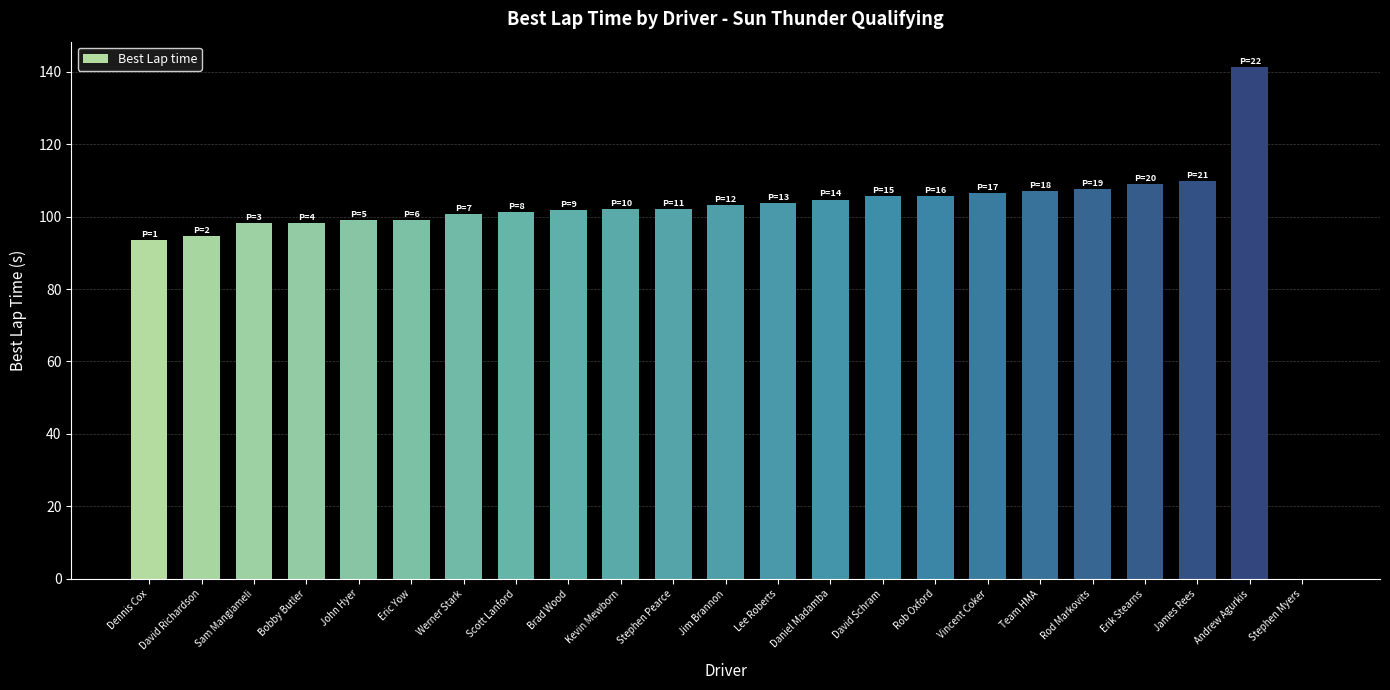

What is the approximate value at Brad Wood?

101.9